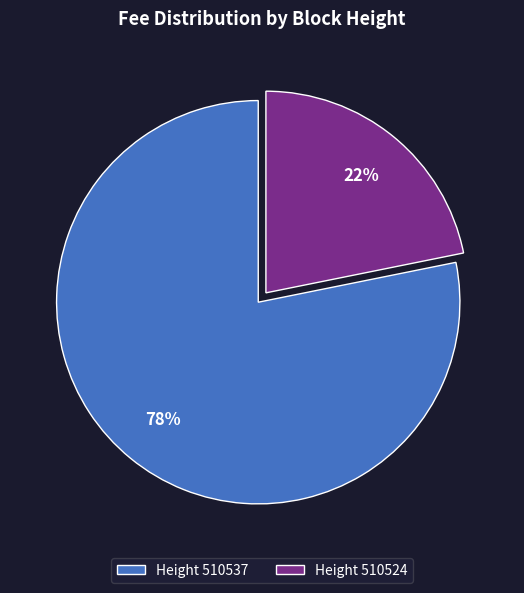

Is Height 510537 the majority of the pie?

Yes